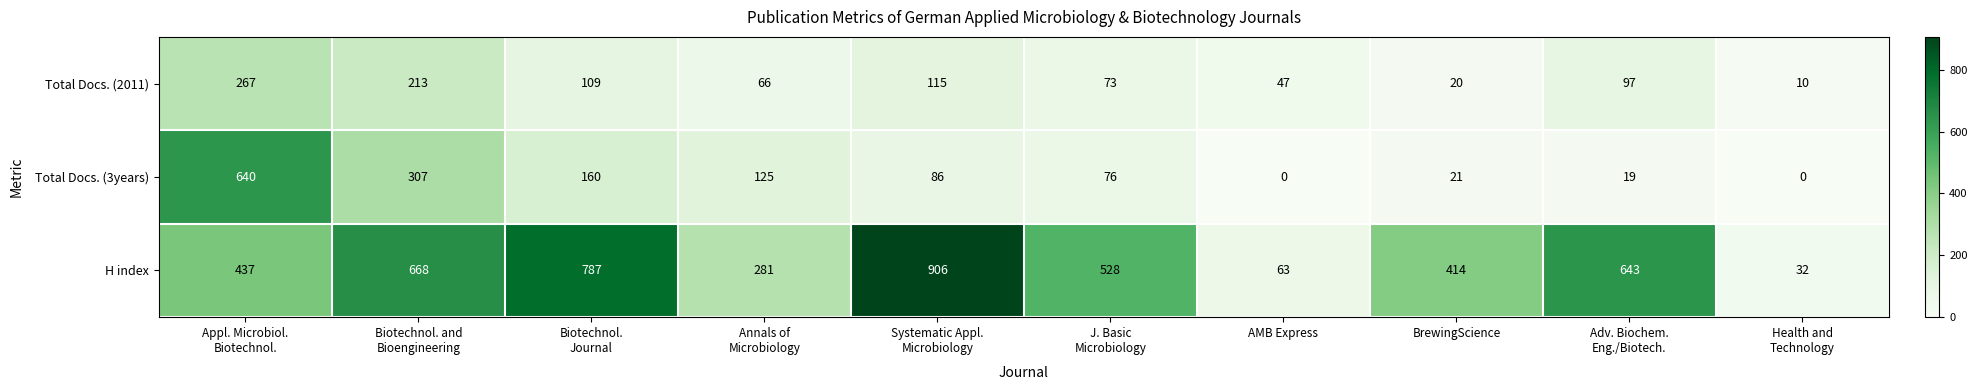

Which series has the widest spread of values?

H index